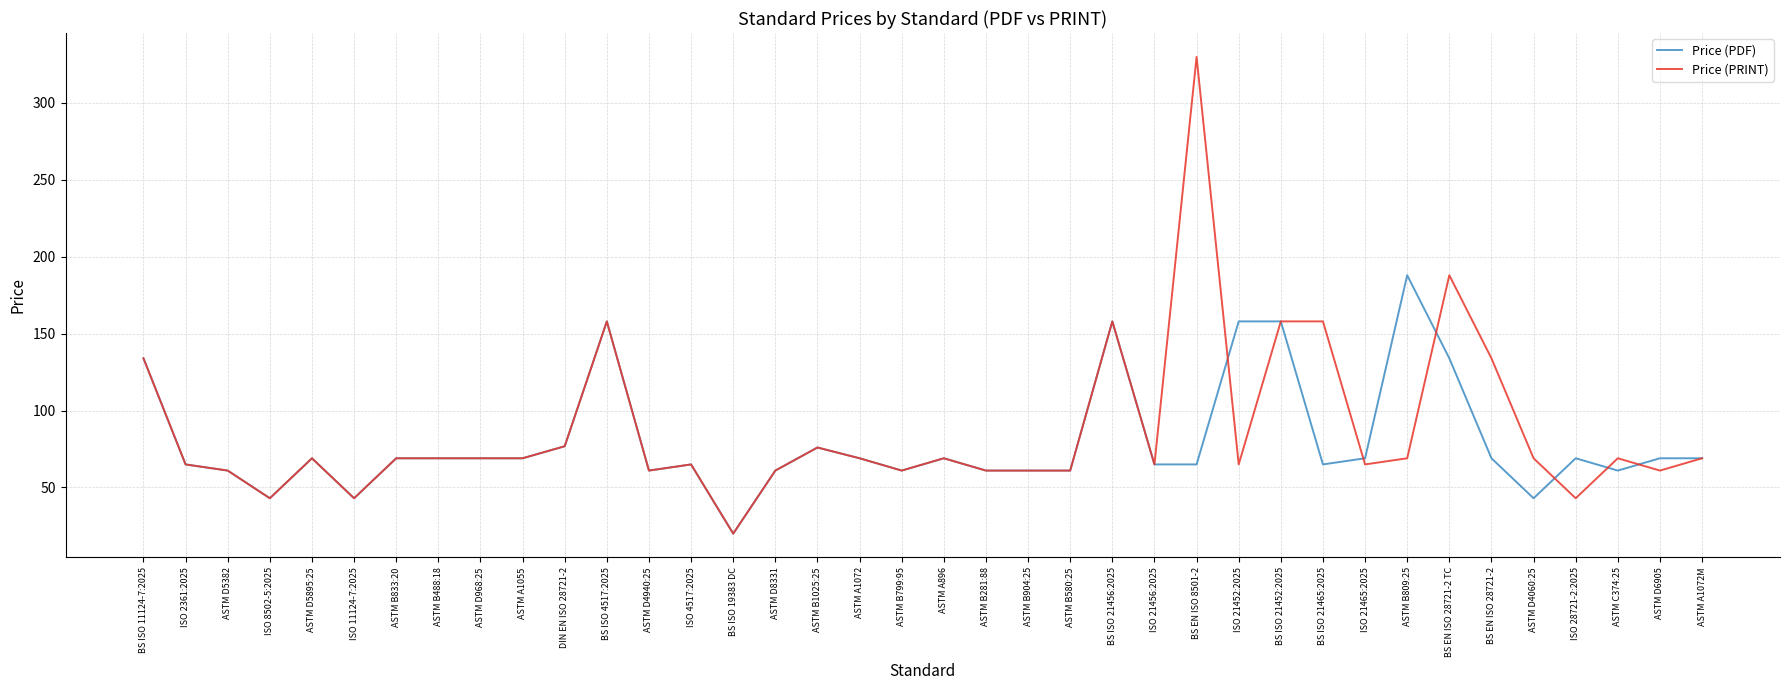

Rank the series by their maximum value, from lowest to highest.

Price (PDF), Price (PRINT)